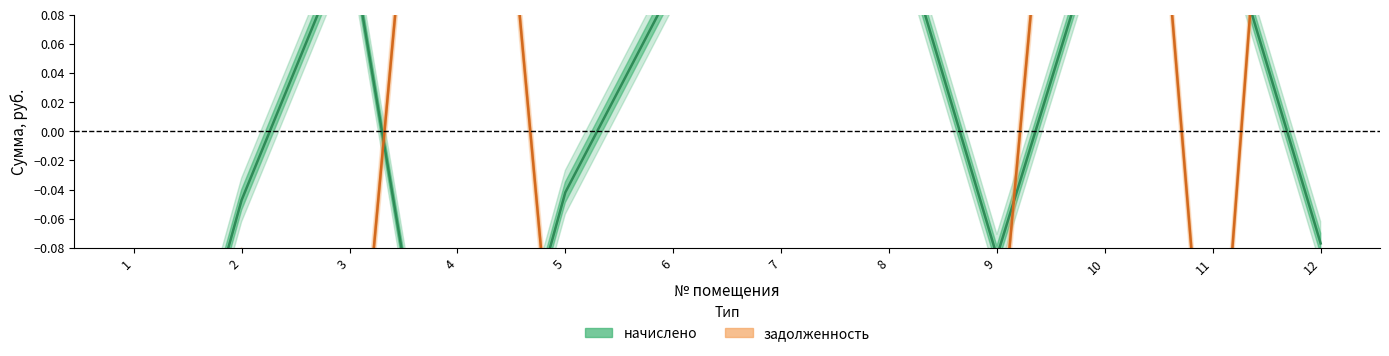

How many lines are shown in the chart?

2